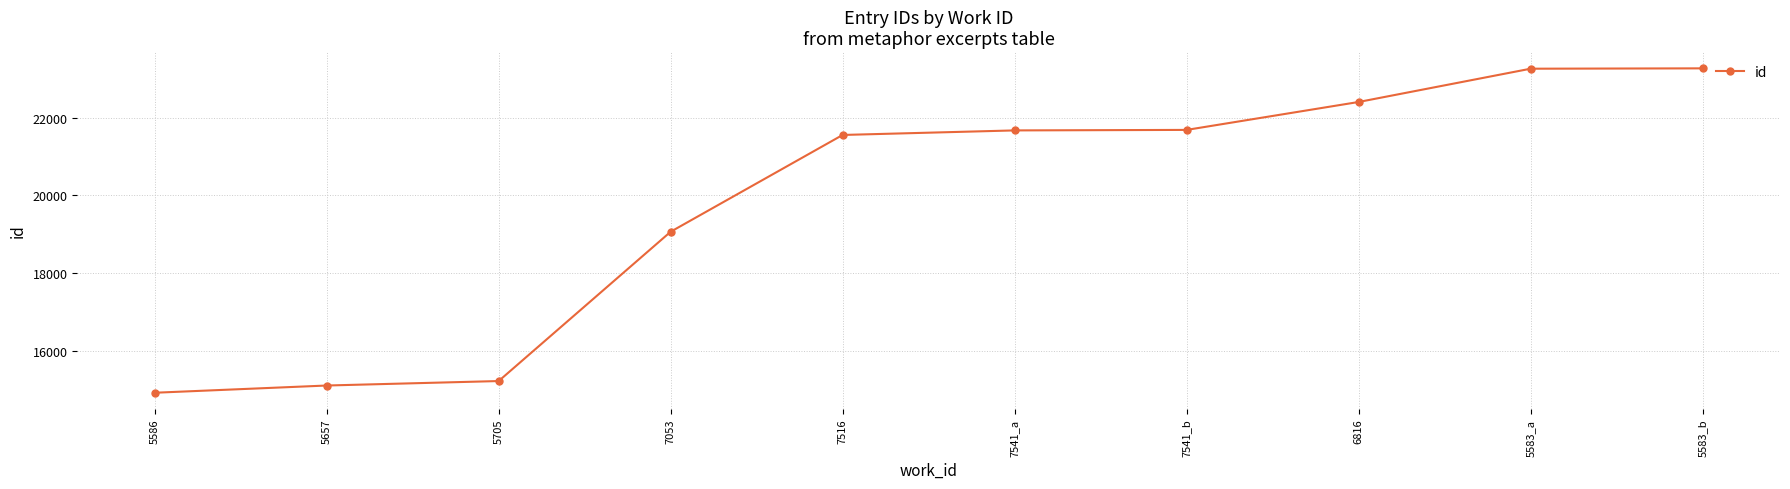

Is it true that the value at 5657 is 23106?

False